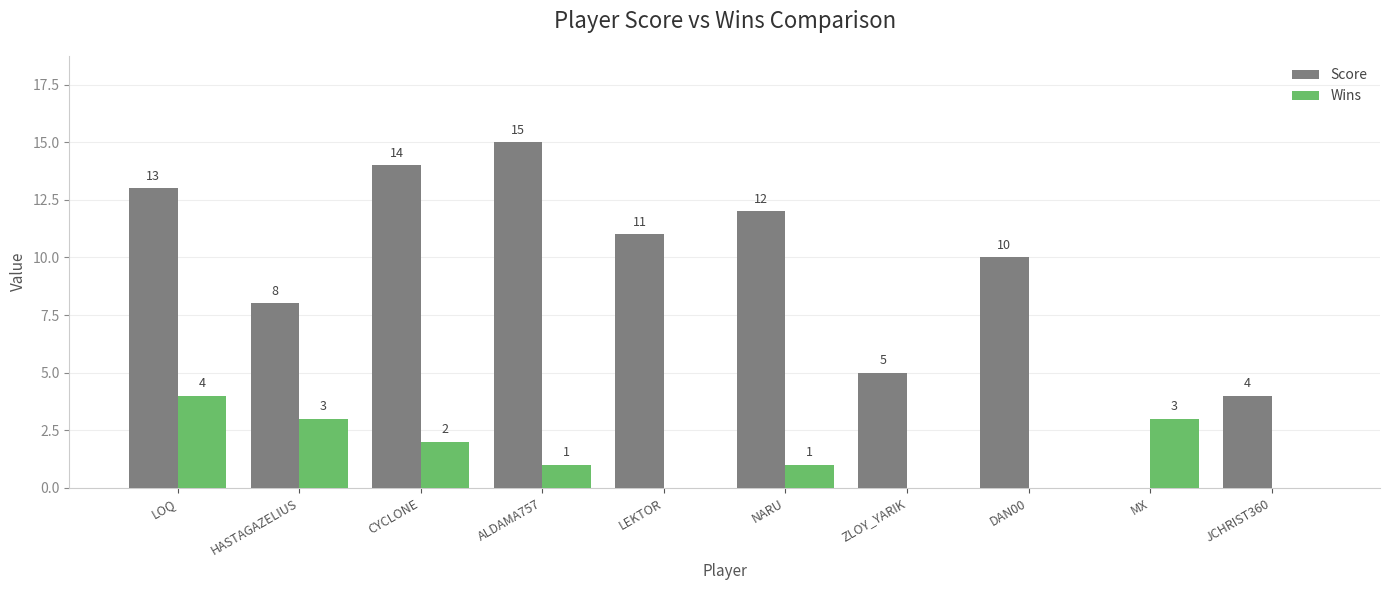

Is the value of Wins at CYCLONE greater than the value of Score at HASTAGAZELIUS?

No